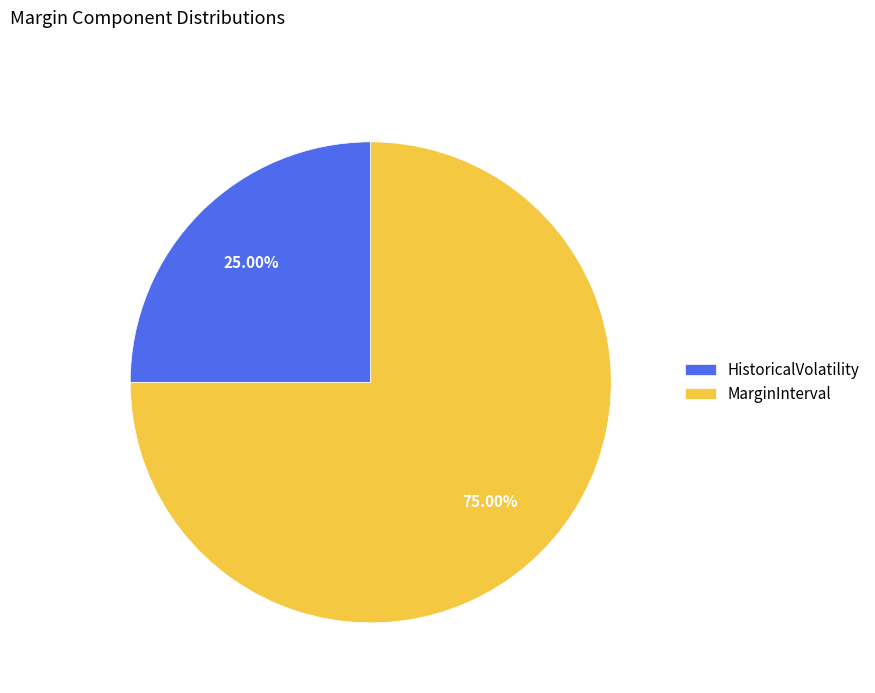

To the nearest percent, what is the difference between the largest and smallest slice percentages?

50%